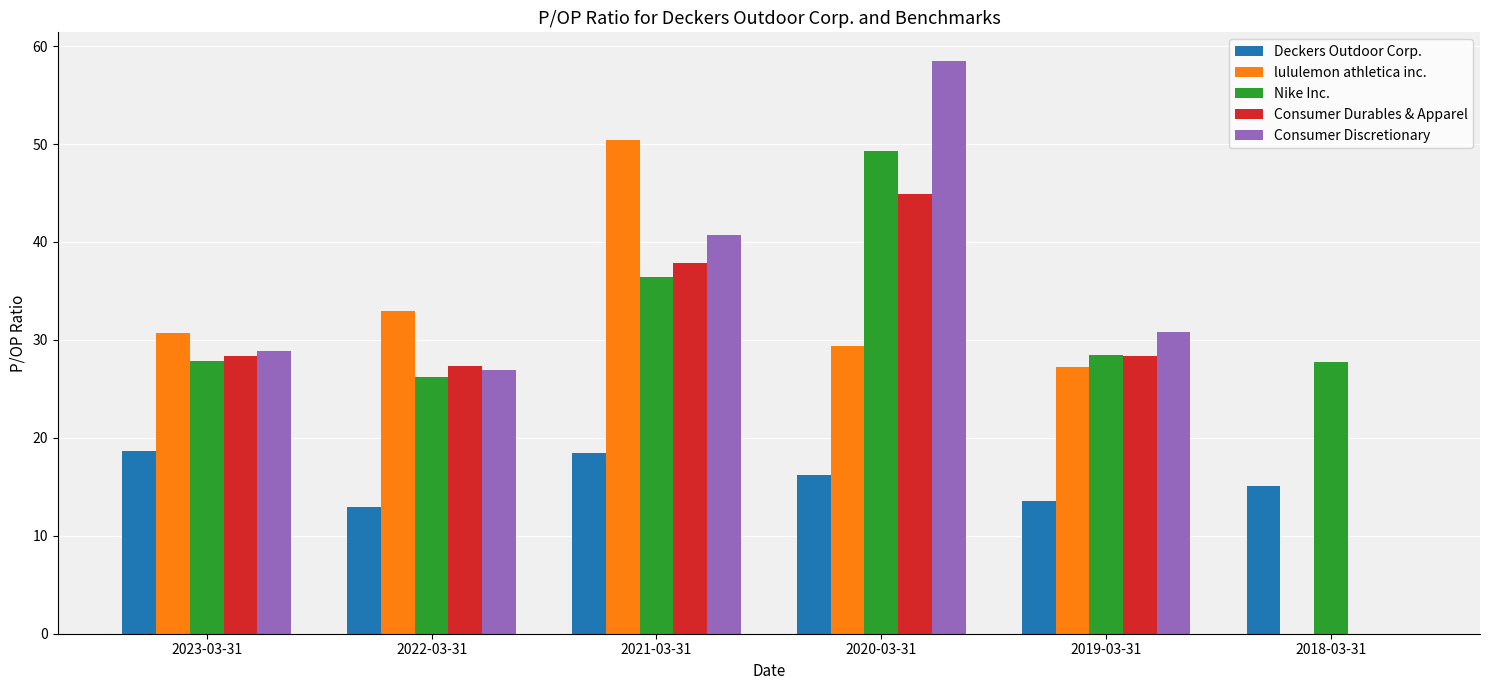

Where does the Consumer Discretionary series first go above 30?

2021-03-31